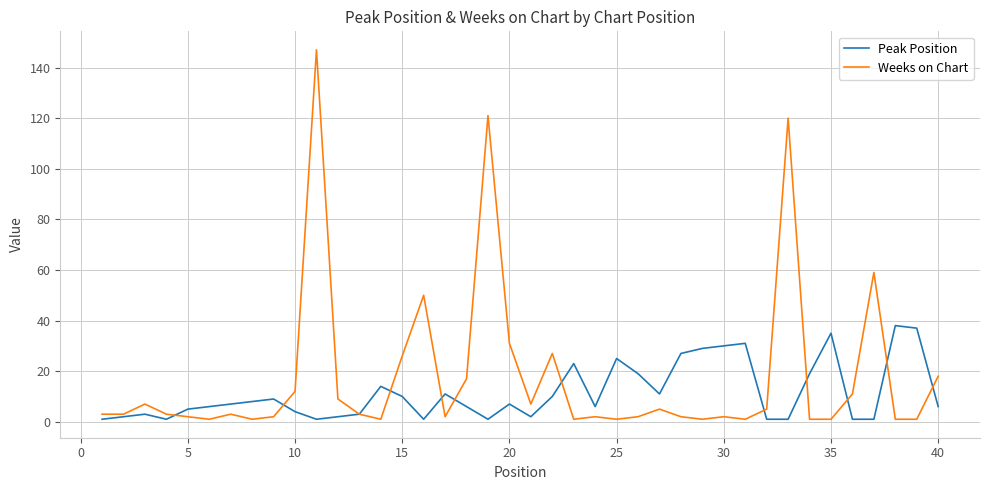

What is the minimum value shown in the chart?

1